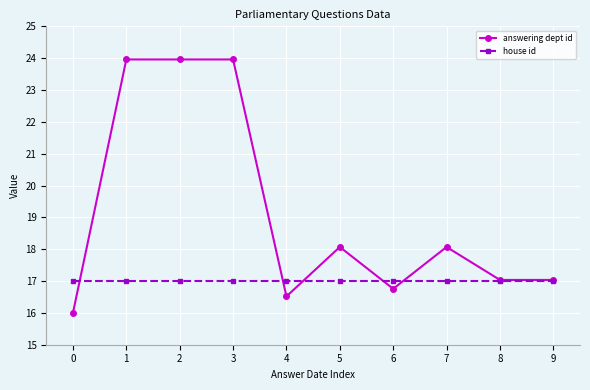

True or false: answering dept id and house id cross at least once.

True